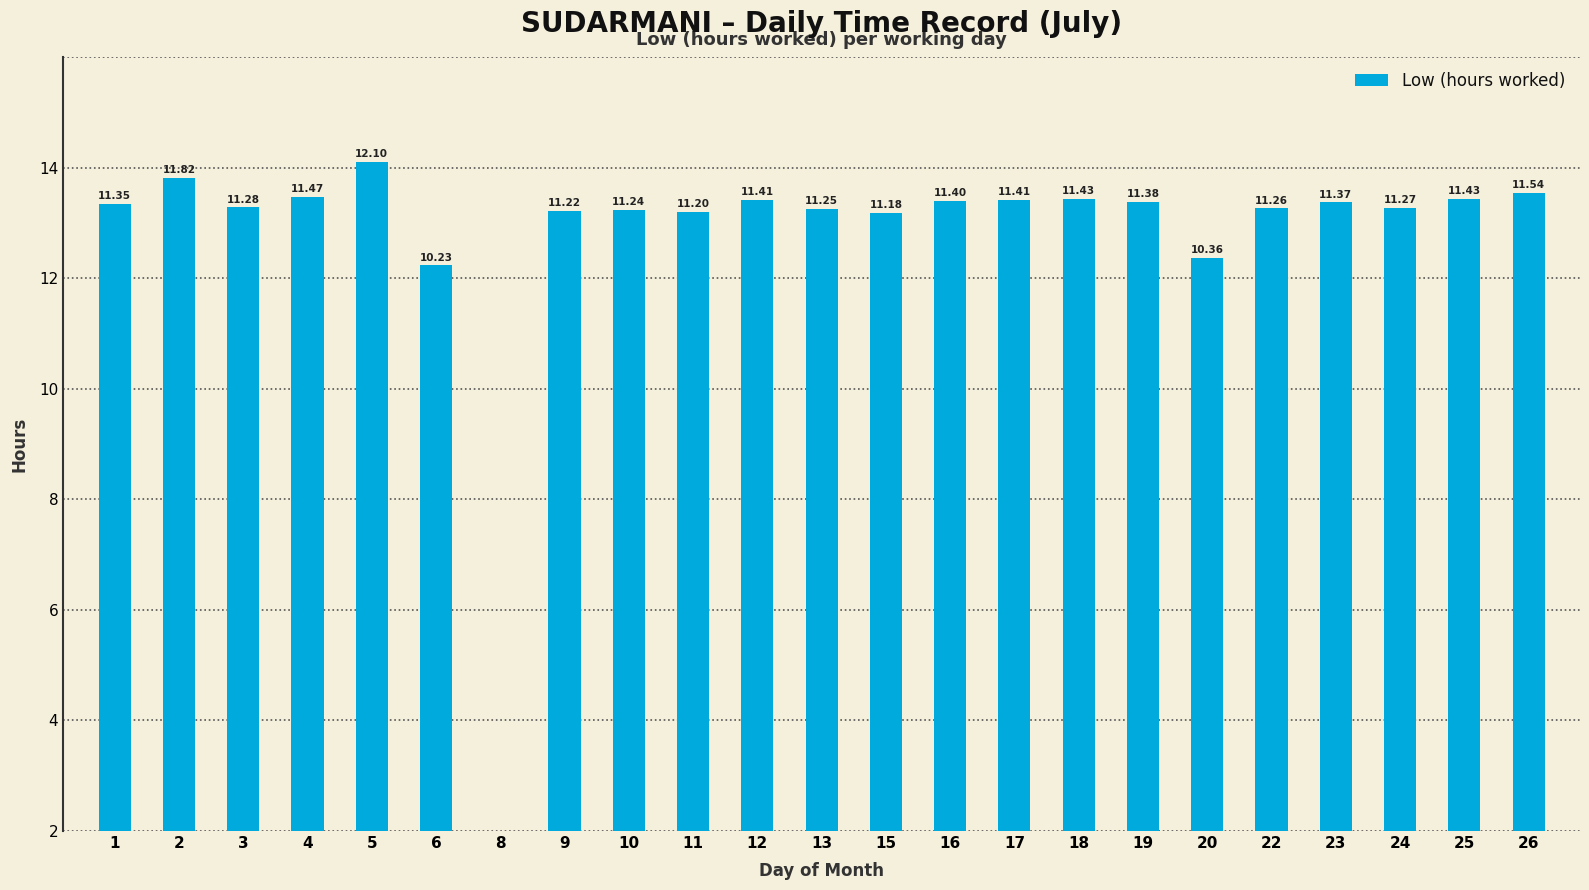

List the labels in order of value, smallest first.

8, 6, 20, 15, 11, 9, 10, 13, 22, 24, 3, 1, 23, 19, 16, 12, 17, 18, 25, 4, 26, 2, 5